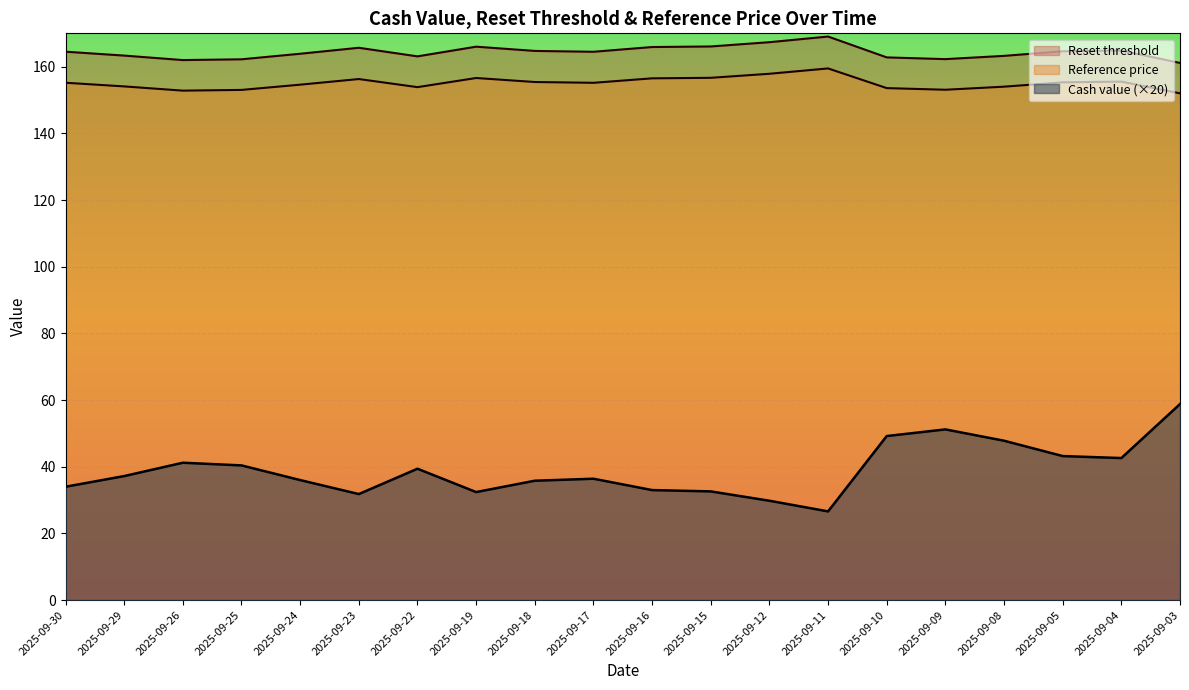

What is the difference between the Reset threshold values at 2025-09-16 and 2025-09-19?

0.1